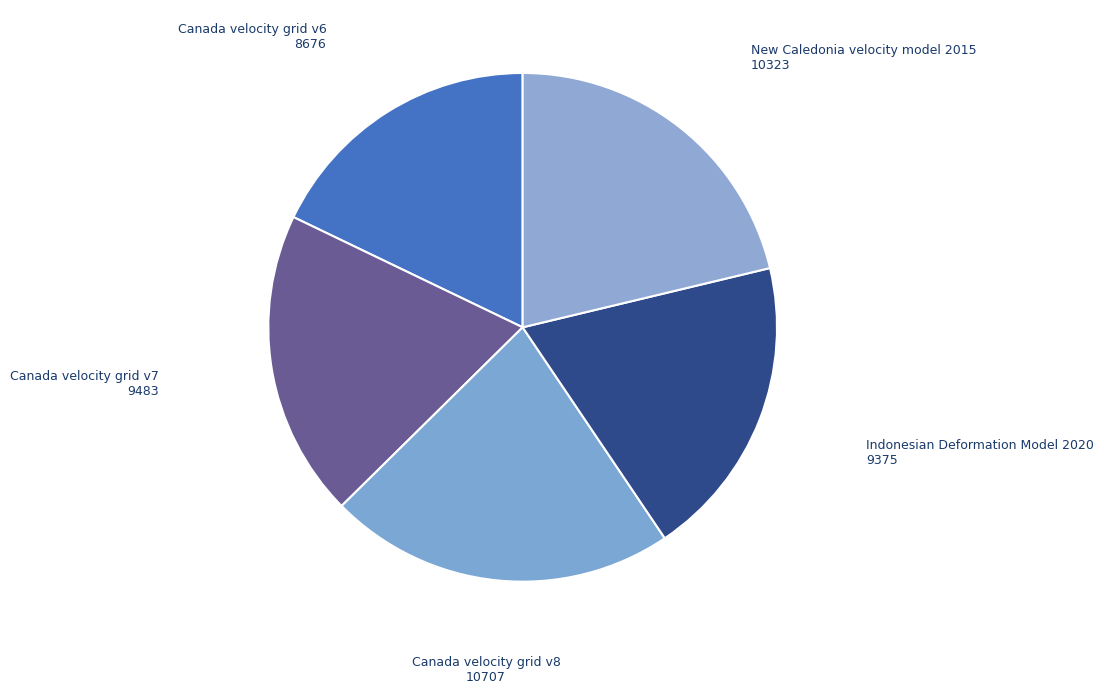

Count the number of slices in the pie.

5